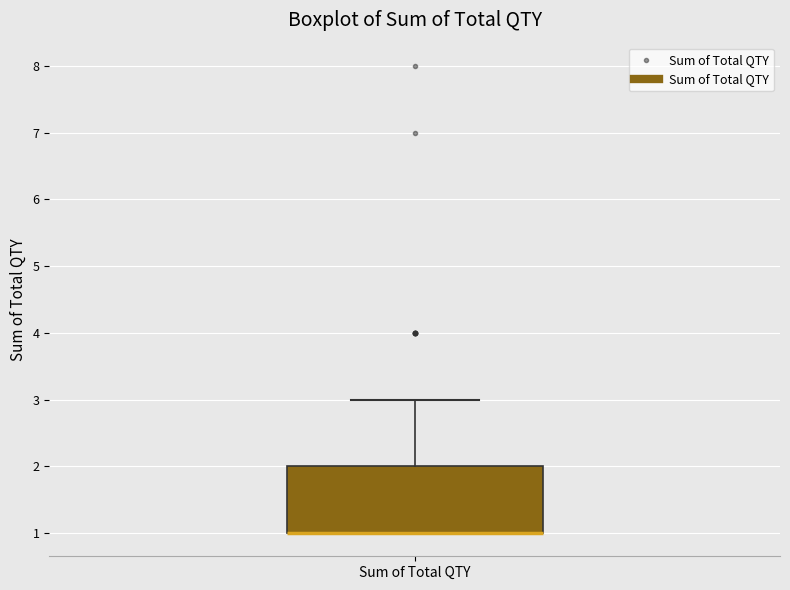

Transcribe this box plot: give where the median line is, the range the box spans, and where the two whiskers end, as read against the y-axis. The values are not printed on the chart, so give them approximately, as read against the axis.

median 1 (drawn on the box's lower edge), box 1 to 2, whiskers 1 to 3